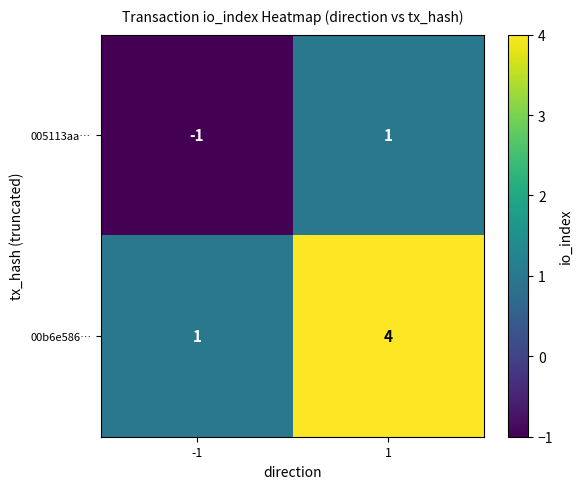

Count the number of data series in this chart.

2